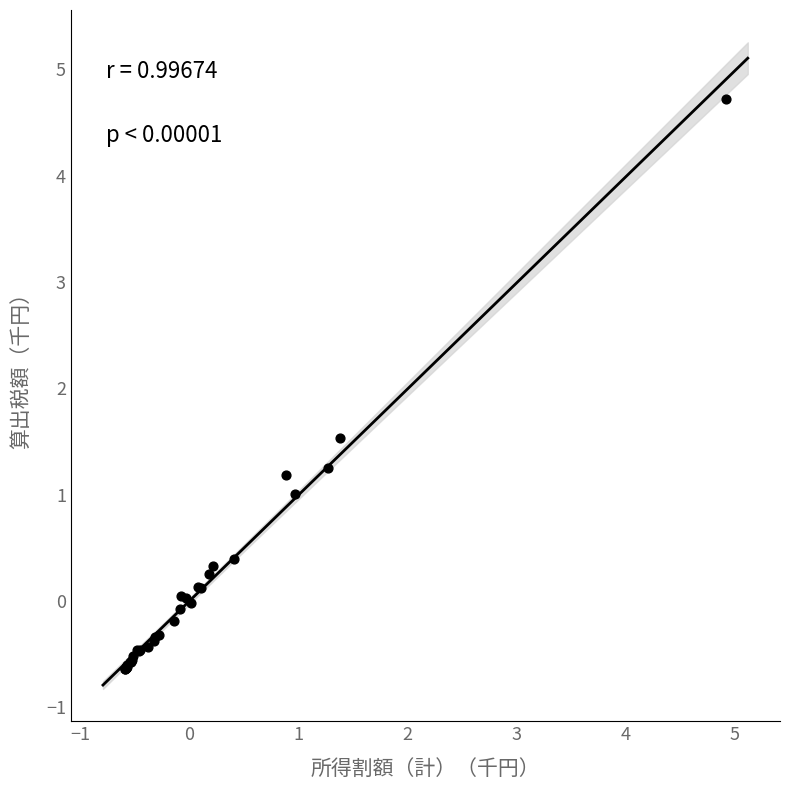

What Y value in the scatter plot is closest to 2?

1.5